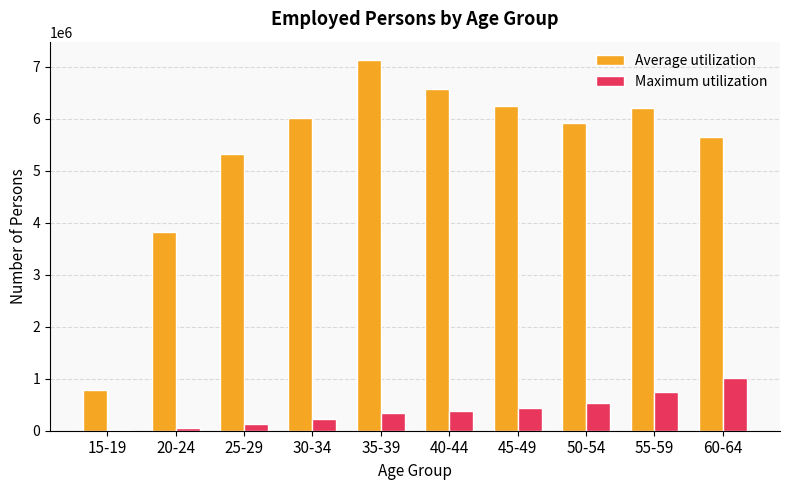

How many series are shown in this chart?

2